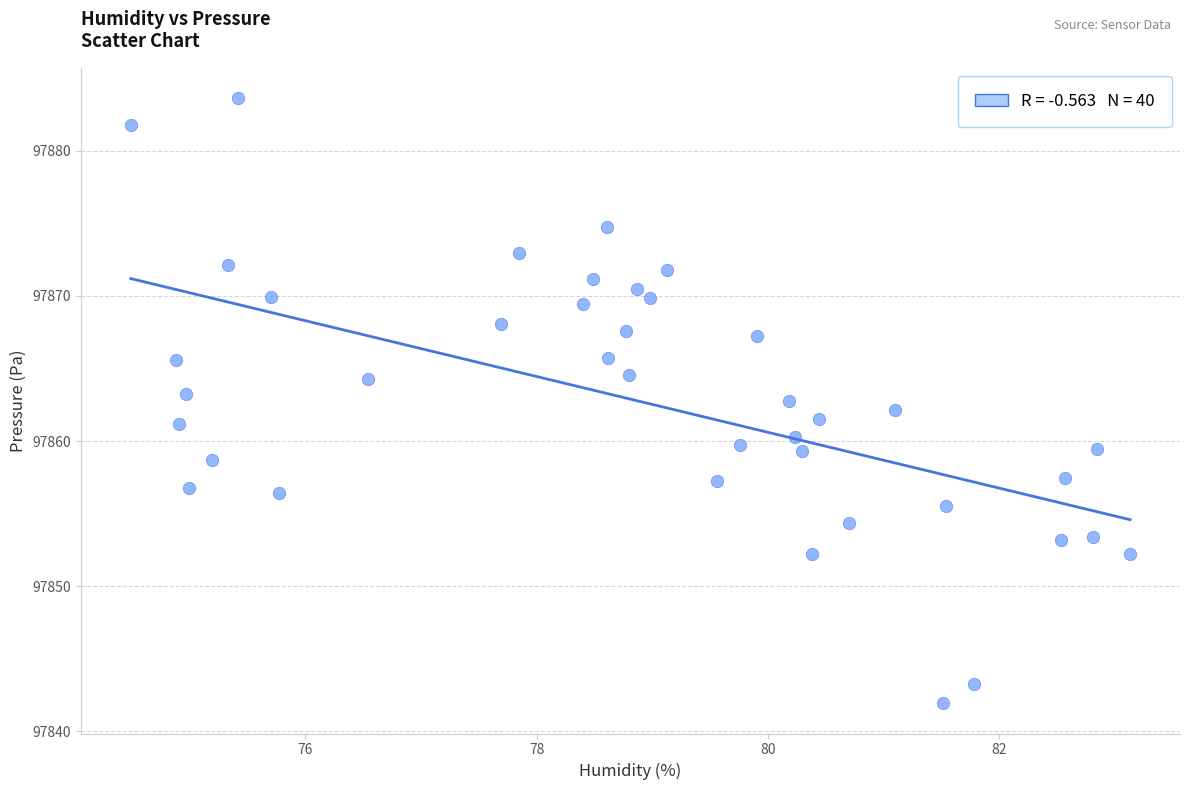

What is the range of X values (max minus min)?

8.6